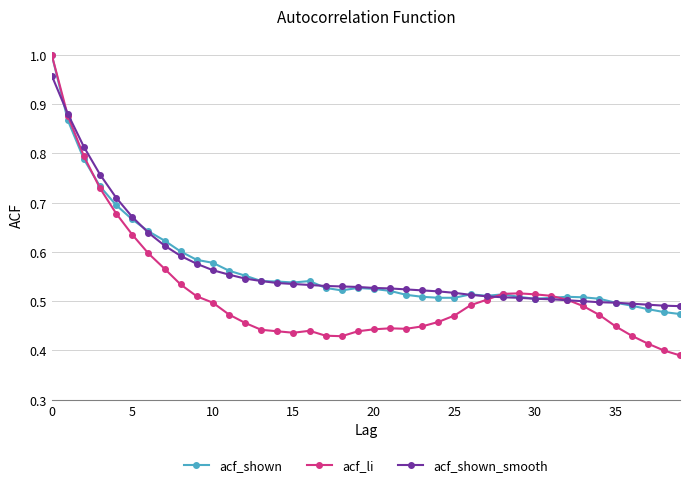

At how many categories does at least one series exceed 0?

40